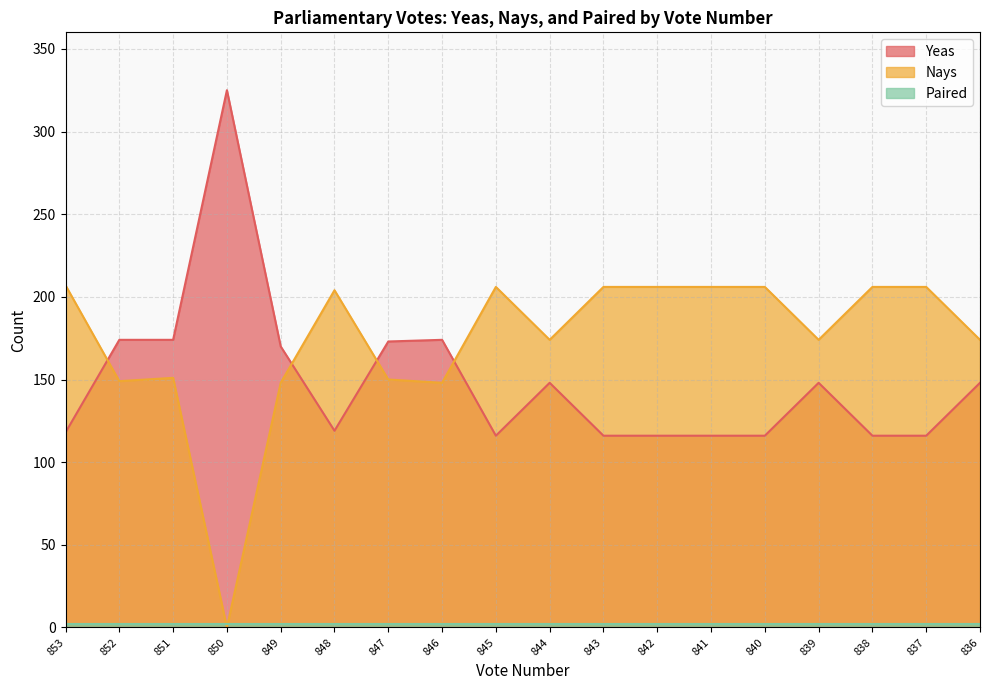

What is the difference between the highest and lowest values at 853?

205